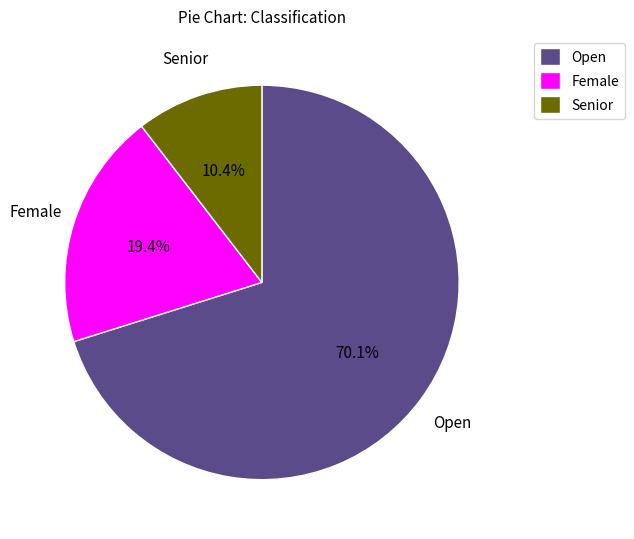

True or false: Open accounts for 70% of the total.

True